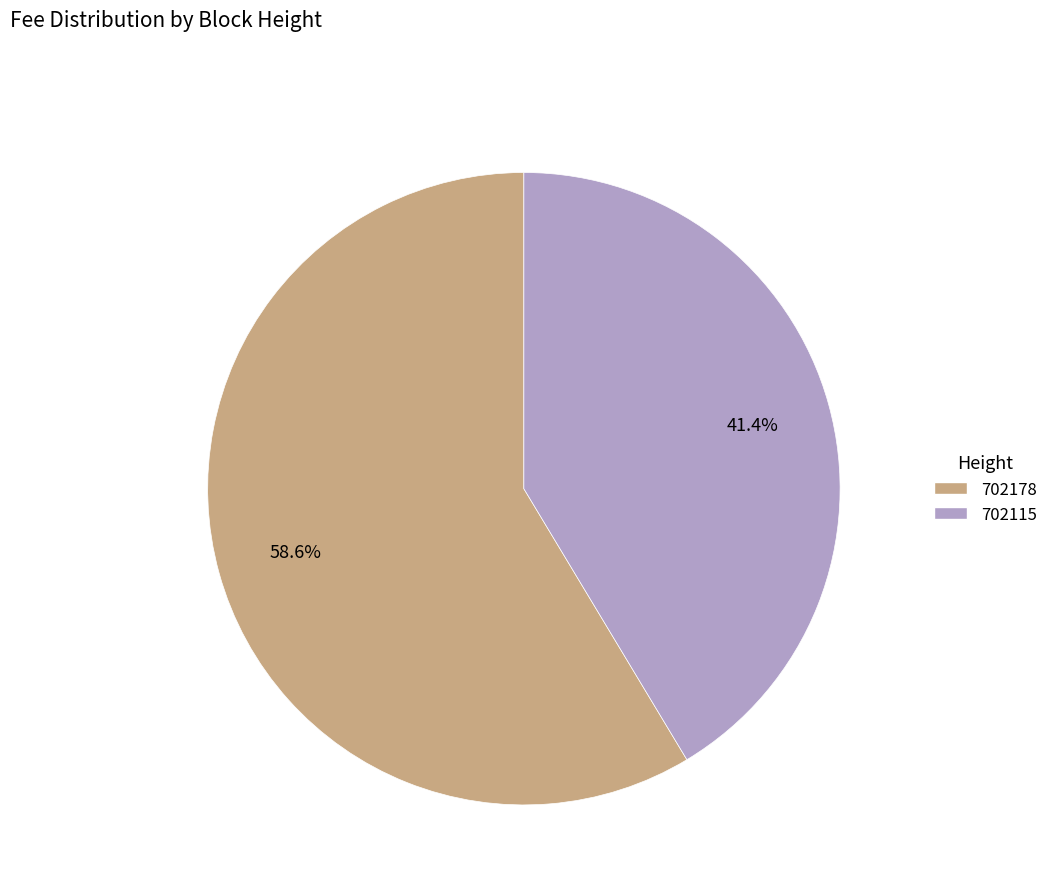

How many segments does this pie chart have?

2